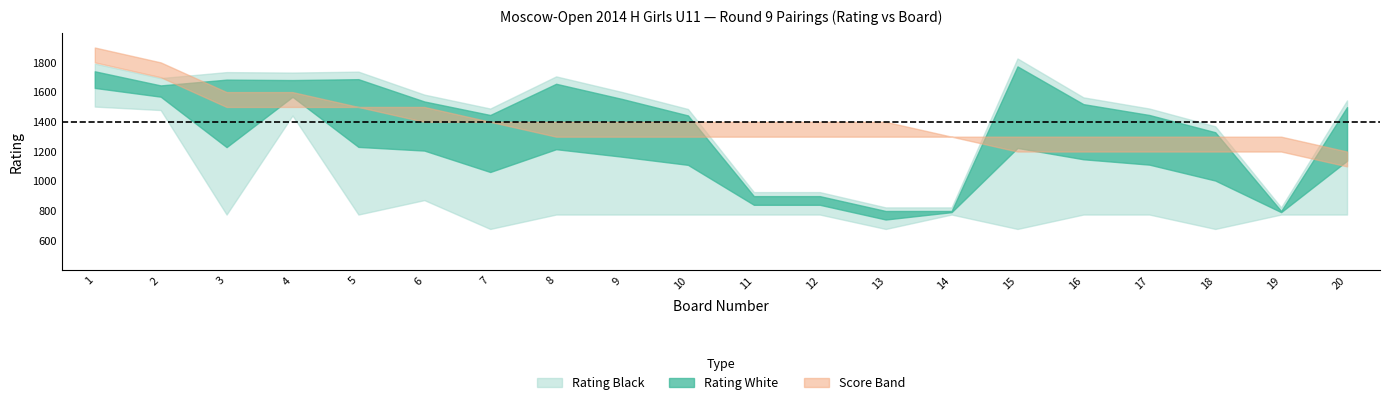

True or false: Score_White and Rating_White intersect in this chart.

False